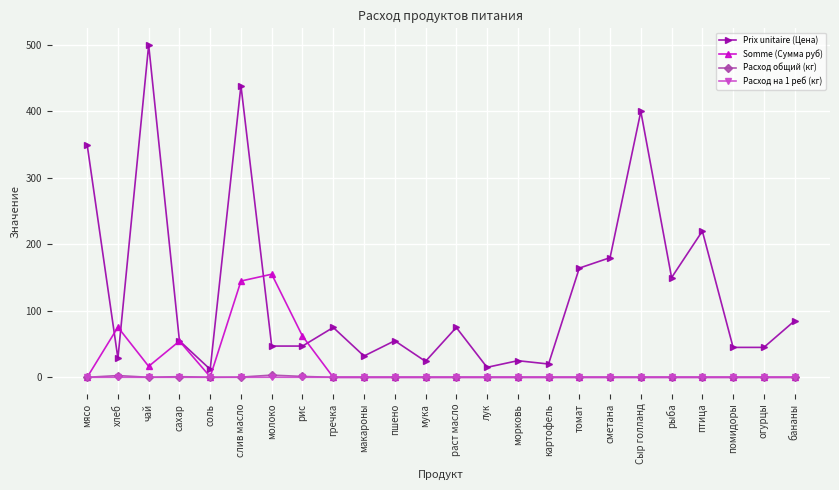

What is the maximum value shown in the chart?

500.0